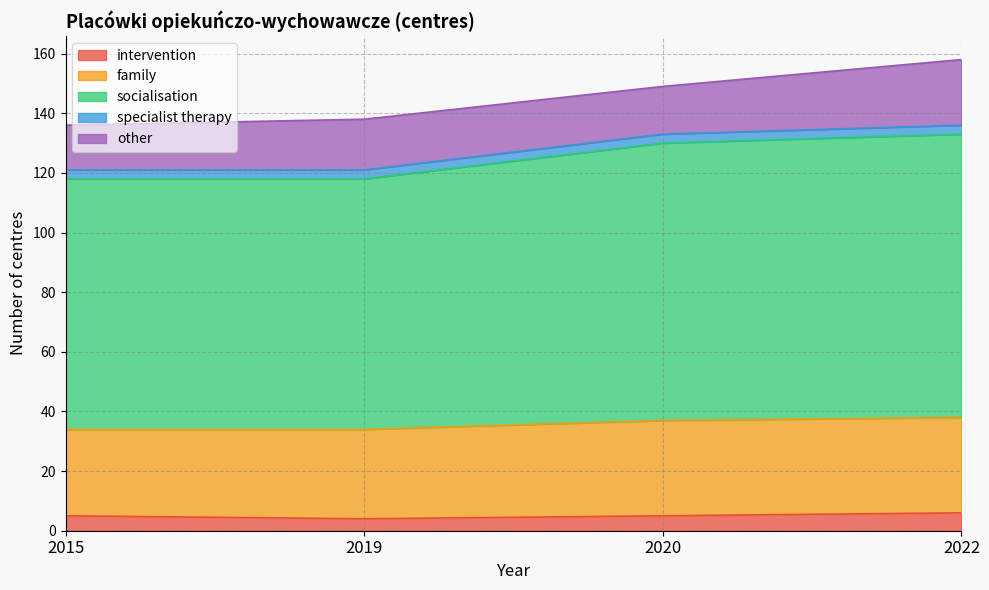

What is the average value of the family series?

31